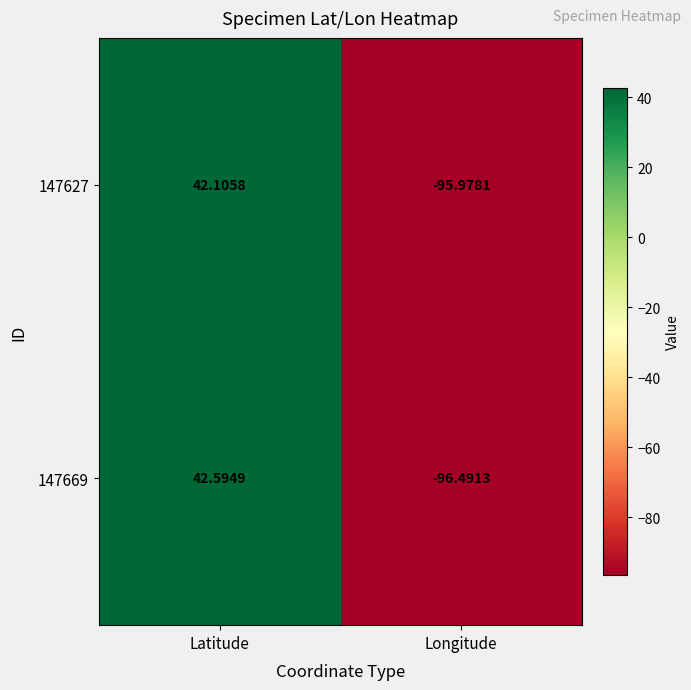

How many values in the 147627 series are below 42?

1